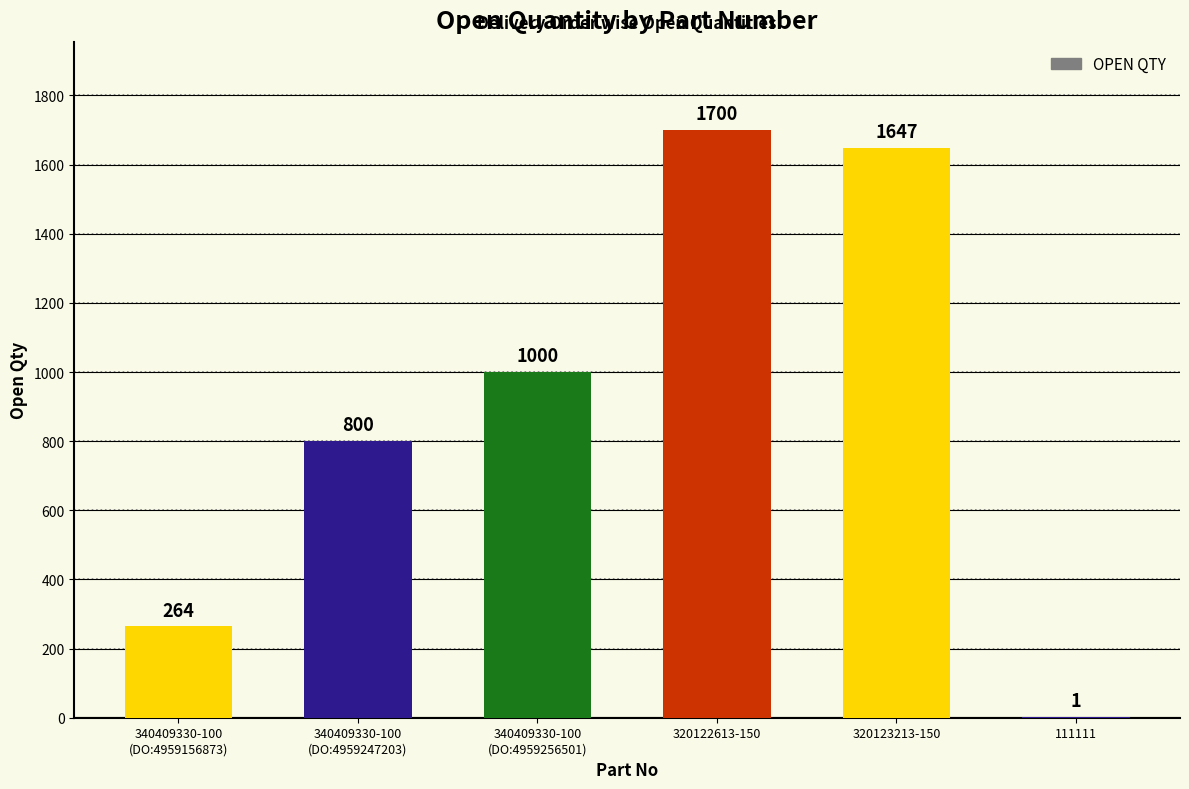

At which category does the chart reach its peak across all series?

320122613-150